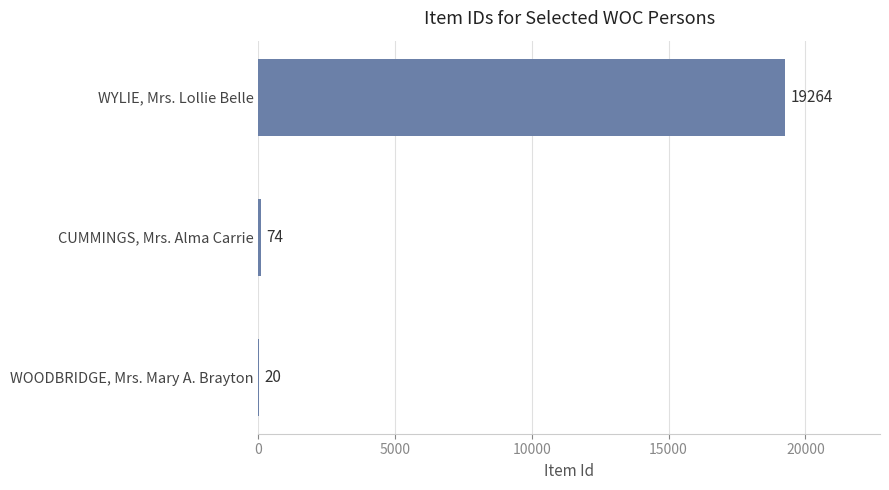

What is the maximum value shown in the chart?

19264